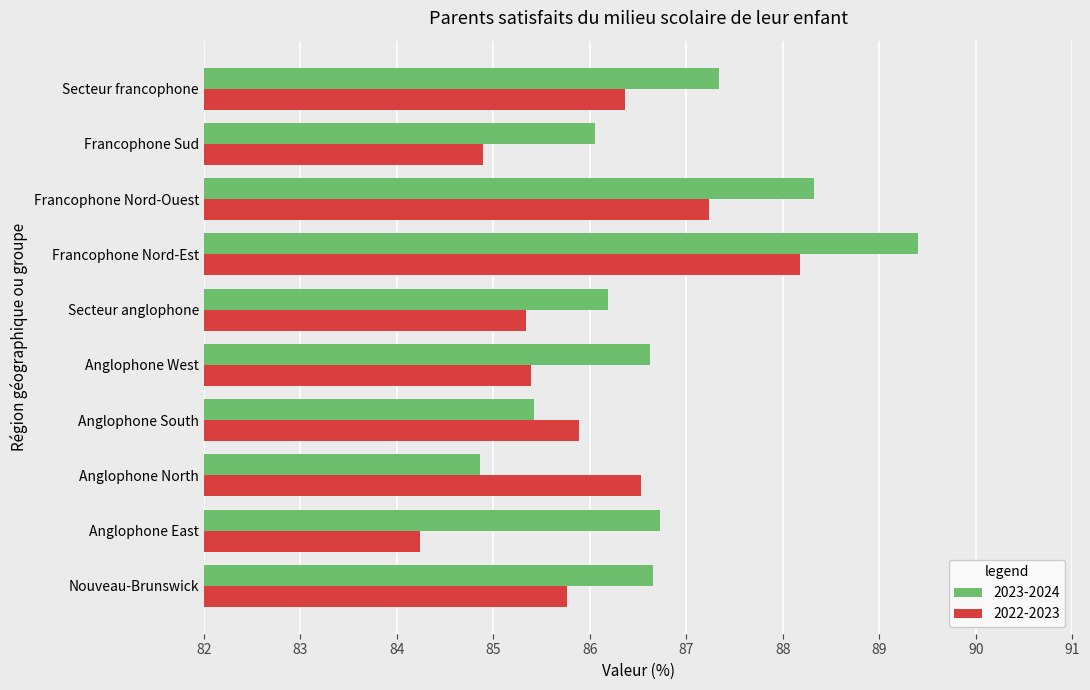

How many categories are shown in the chart?

10